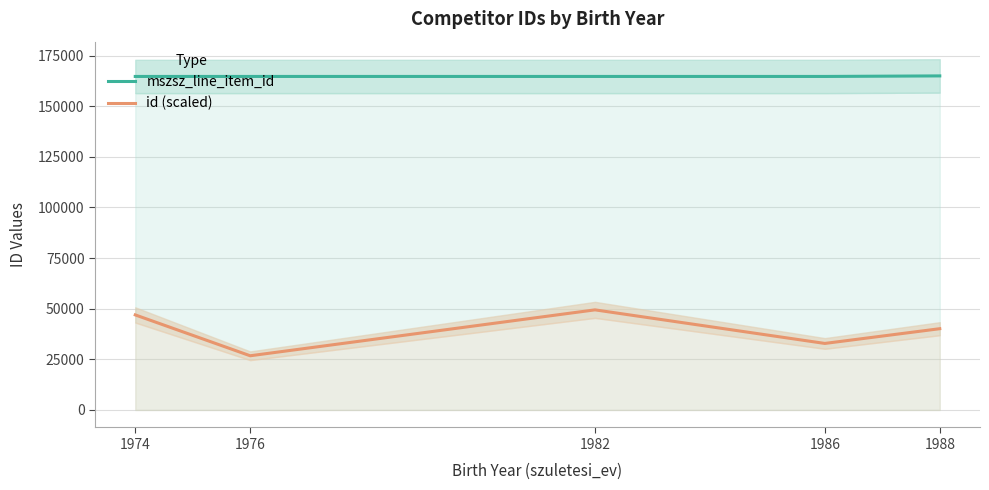

The id (scaled) series shows 55717.5 at 1986. True or false?

False